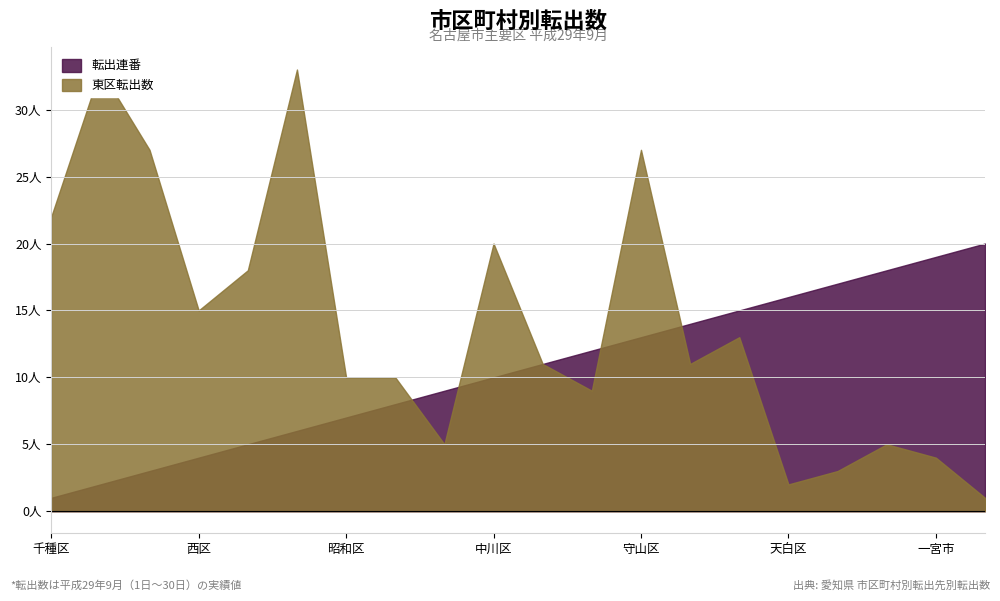

Which series has the widest spread of values?

東区転出数